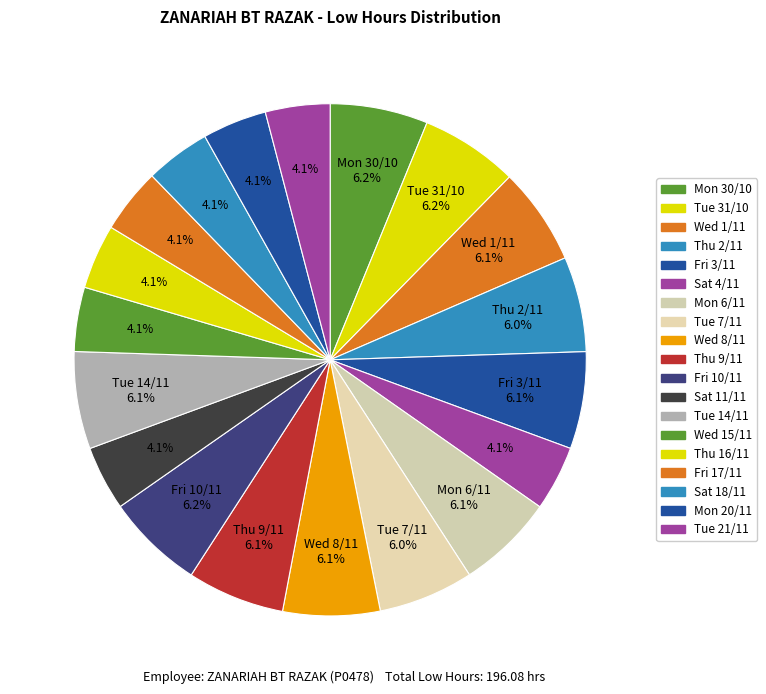

Count the number of slices in the pie.

19